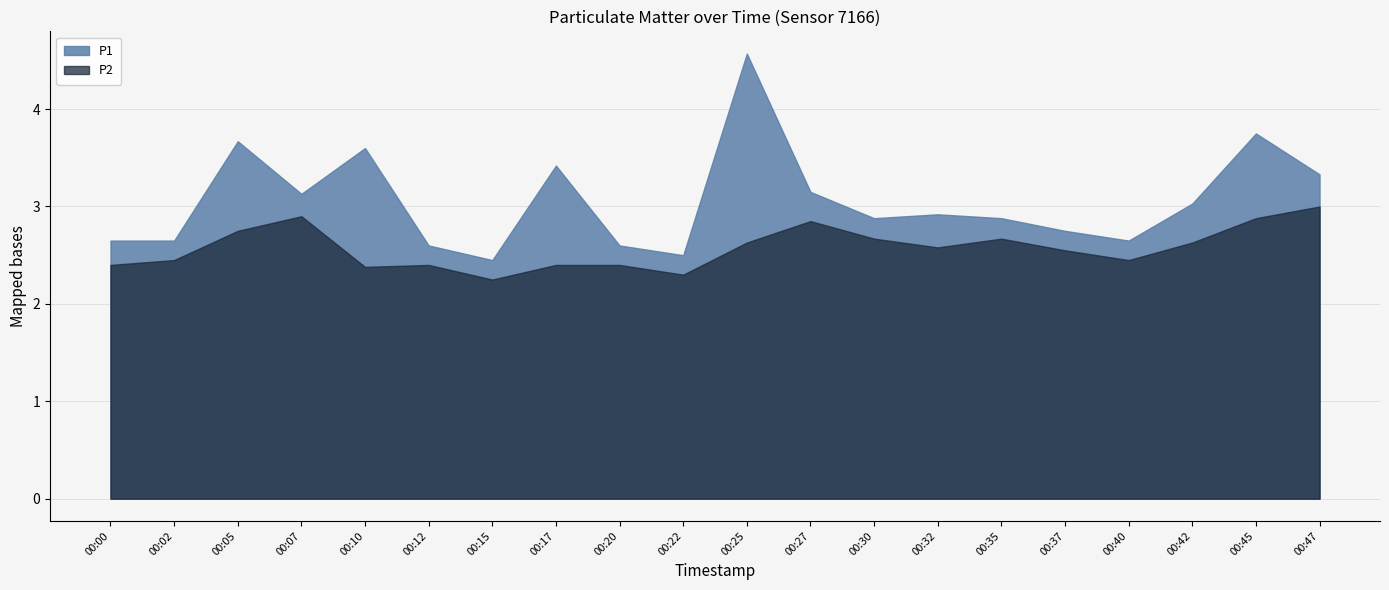

Which series has the largest total across all categories?

P1